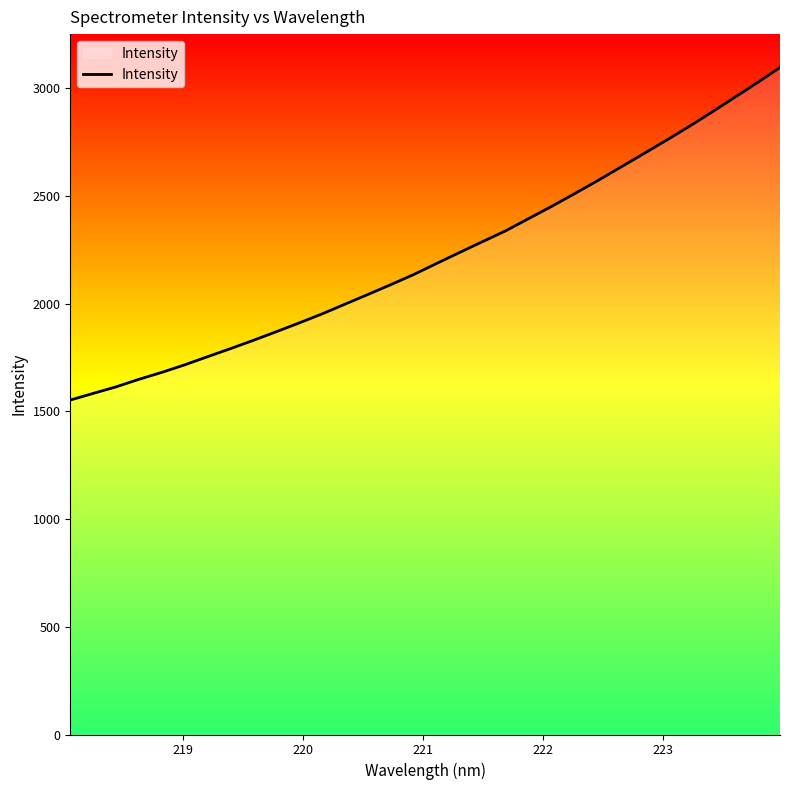

What is the greatest value displayed?

3096.9